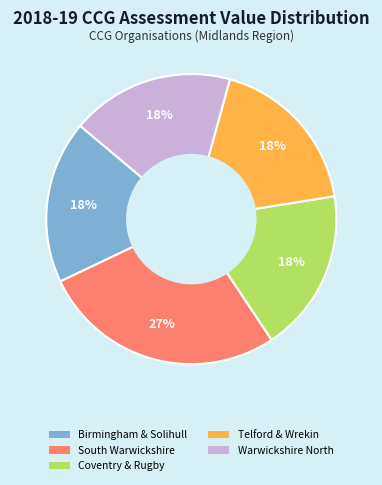

Is it true that Coventry & Rugby is 18% of the pie?

True